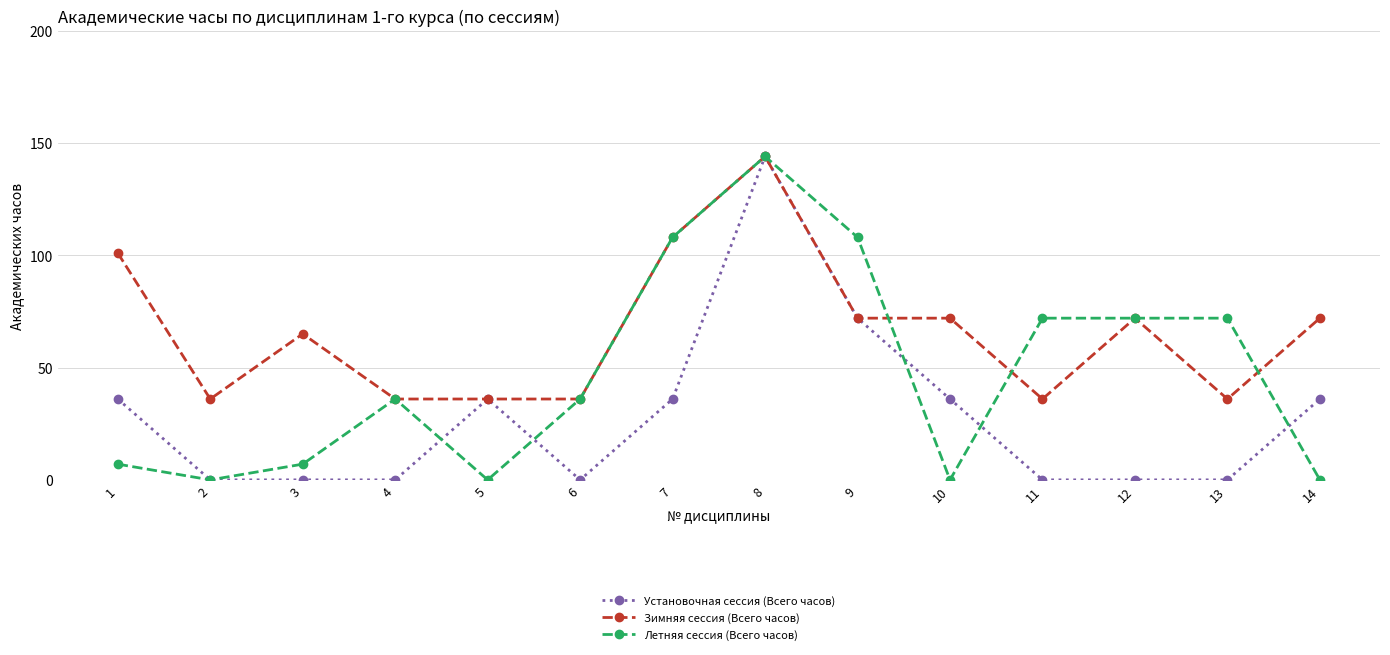

True or false: Установочная сессия (Всего часов) has a value of 36 at 5.

True